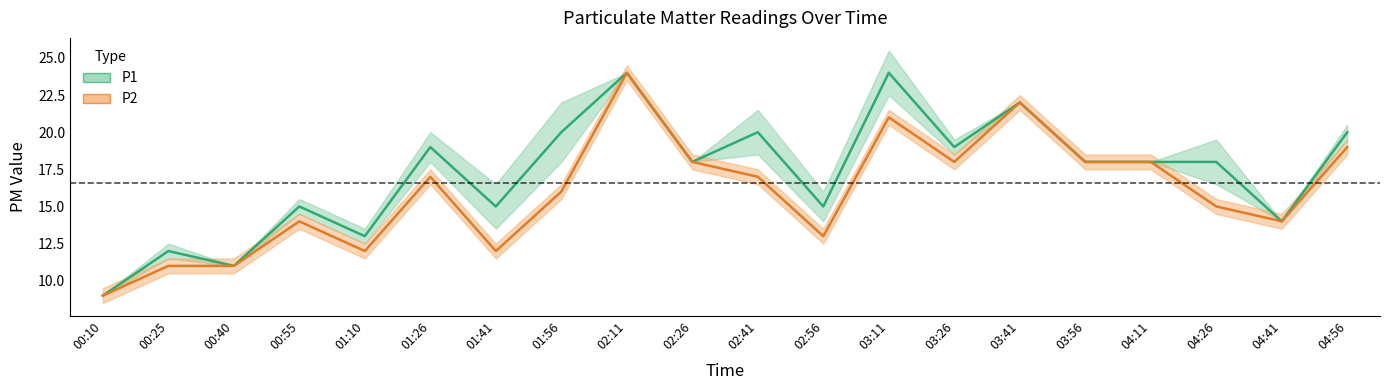

At how many categories does at least one series exceed 18?

8